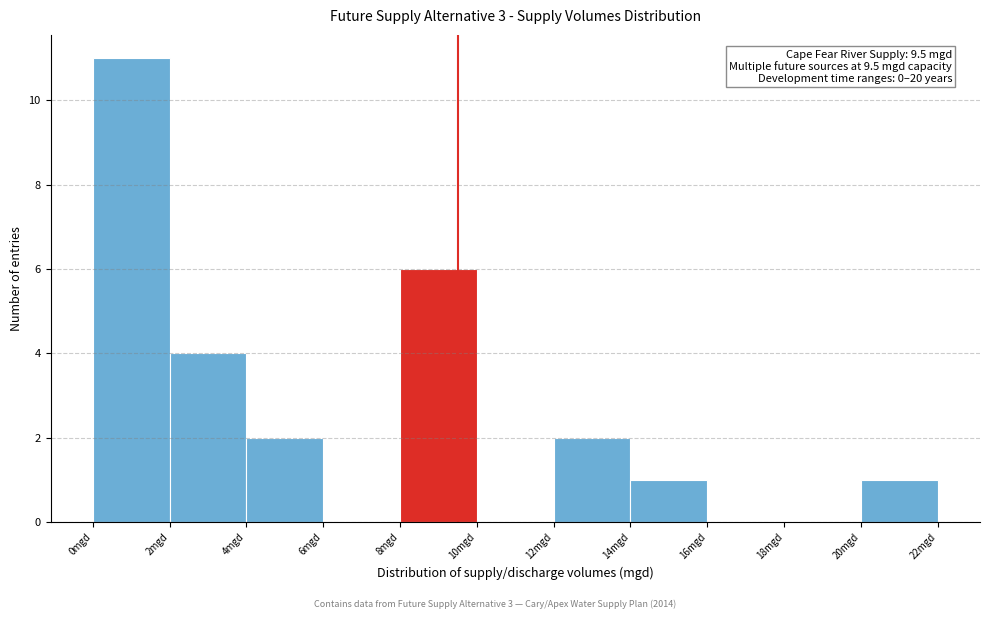

Over which range of the x-axis is the bar tallest?

0 to 2